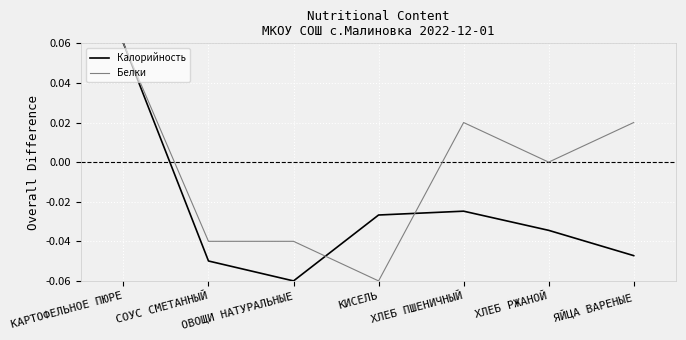

Is the value of Калорийность at КАРТОФЕЛЬНОЕ ПЮРЕ greater than the value of Белки at СОУС СМЕТАННЫЙ?

Yes